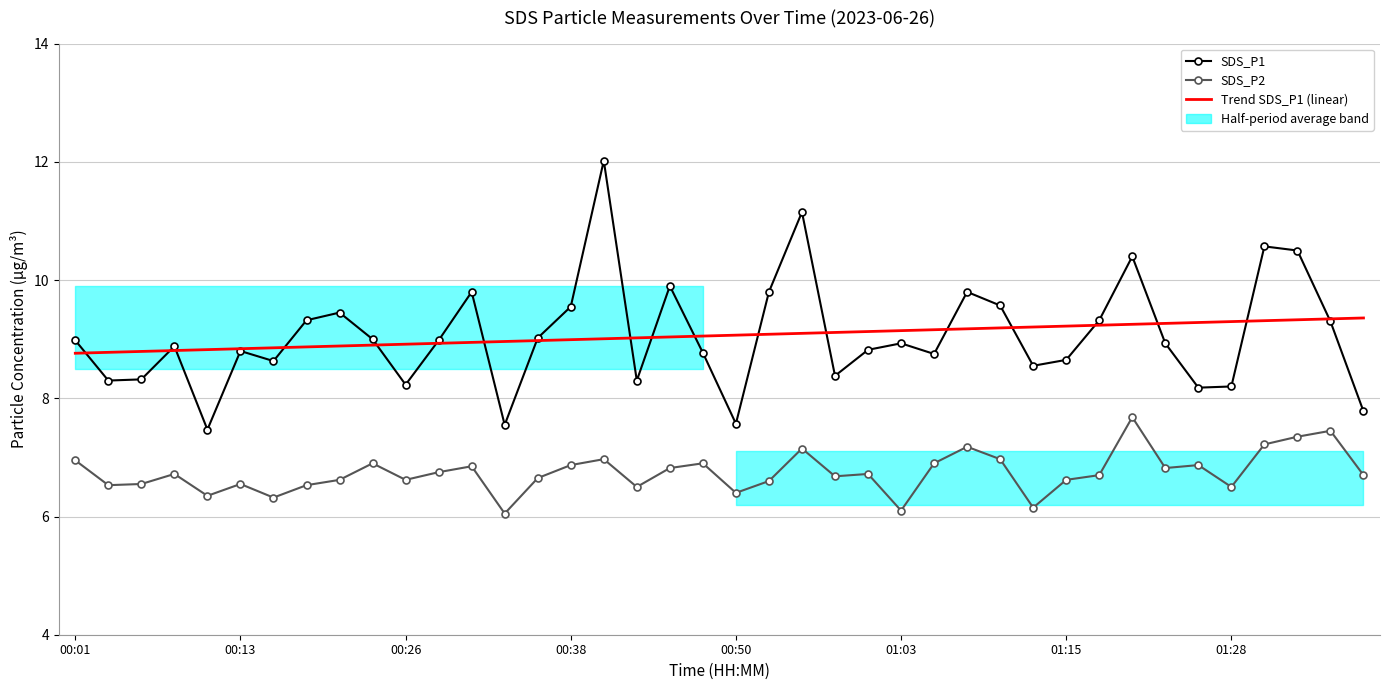

How many data points in Trend SDS_P1 (linear) are less than 9?

16